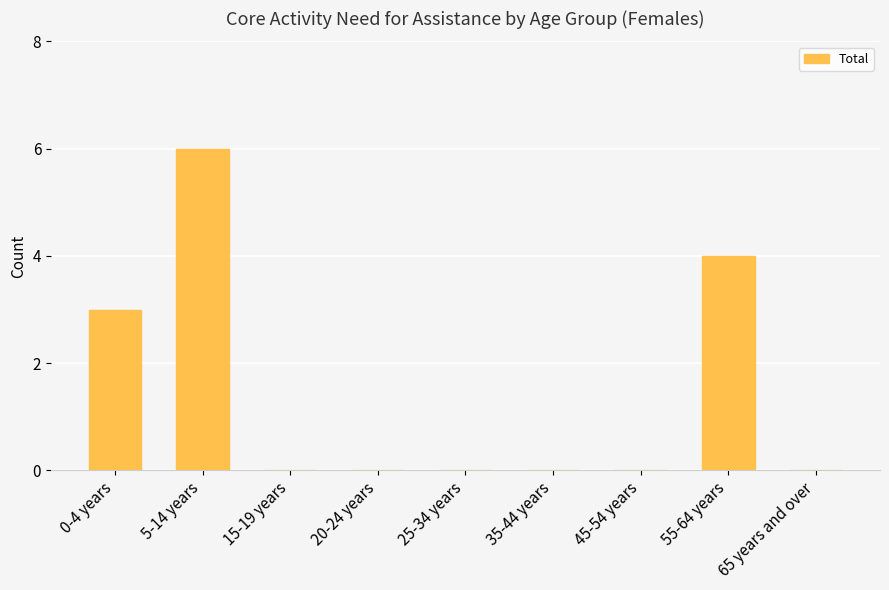

What is the sum of all values?

13